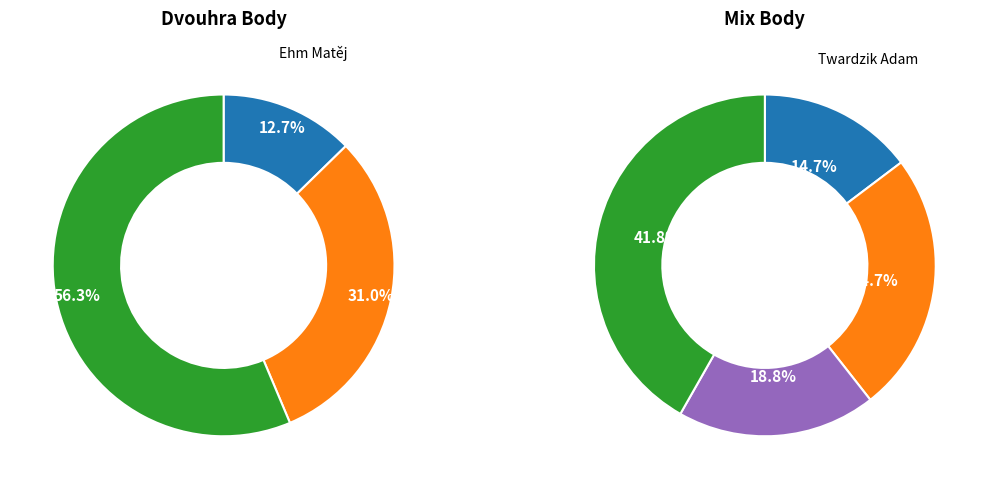

Combined, do Dvořák Vojtěch and Breznen Adam account for over 50%?

No